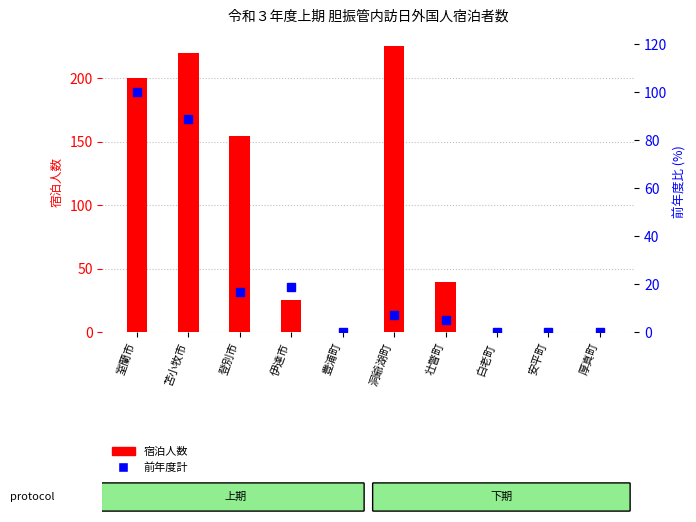

Which category has the lowest value in the 宿泊人数 series?

豊浦町